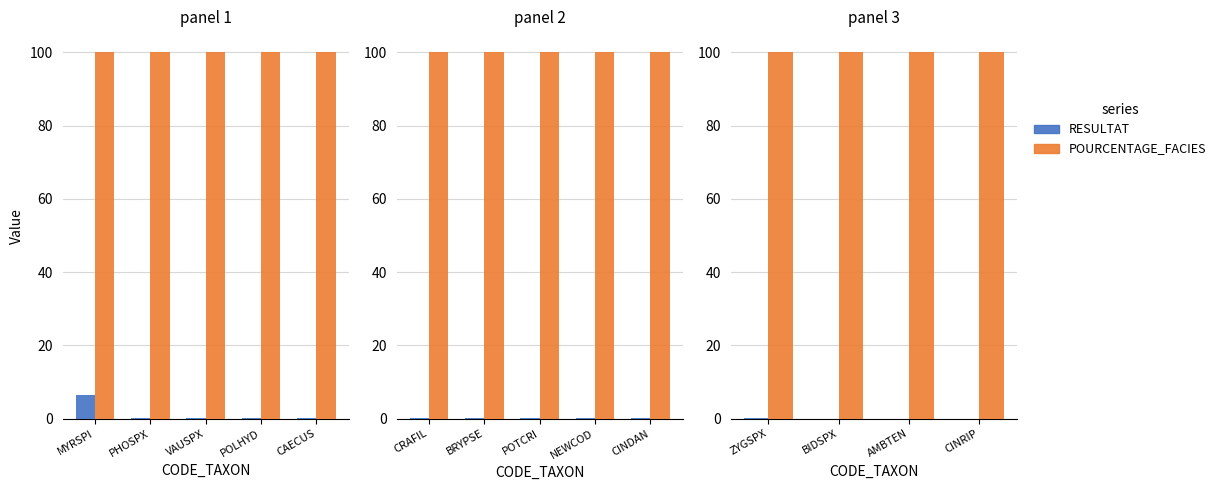

Where is POURCENTAGE_FACIES nearest to the value 100?

ZYGSPX